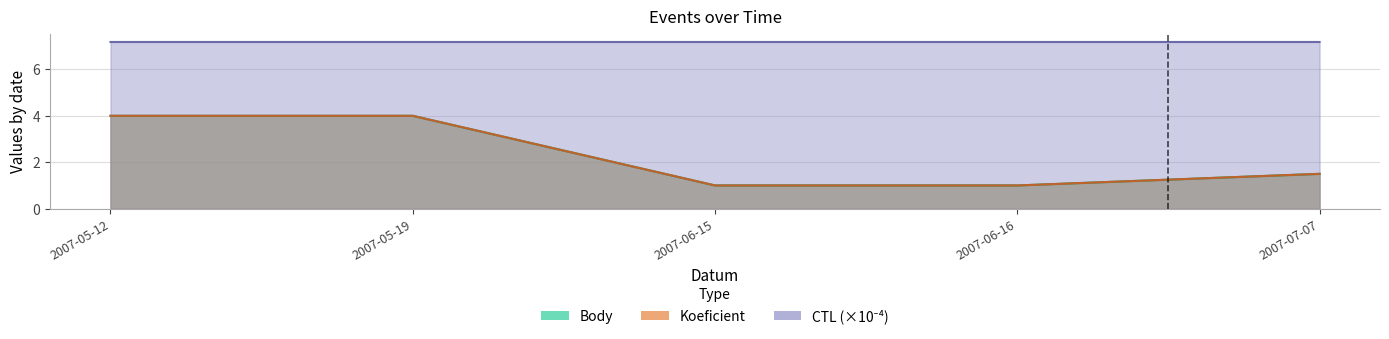

What is the difference between the maximum and minimum values in the Body series?

3.0